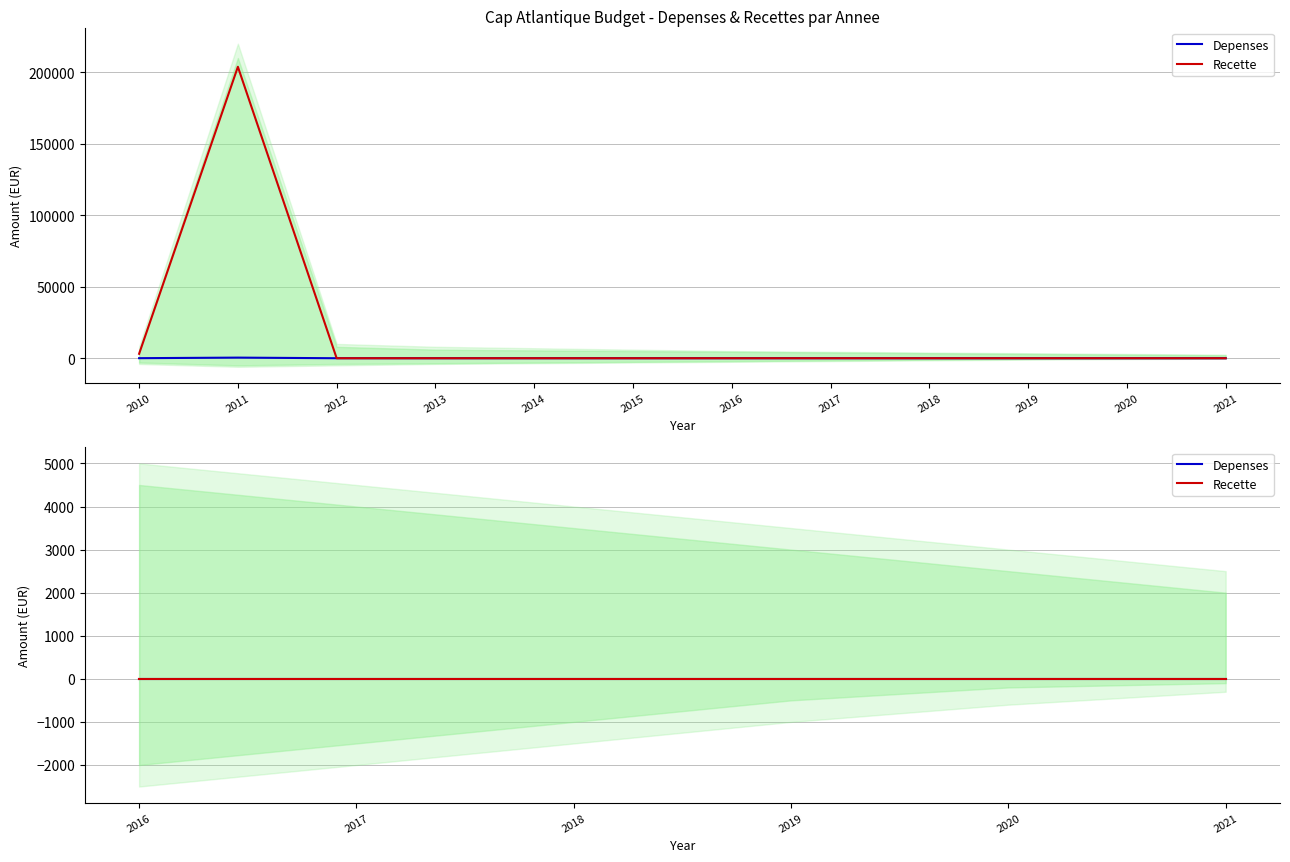

True or false: Depenses has more than 1 points higher than both neighbors.

False